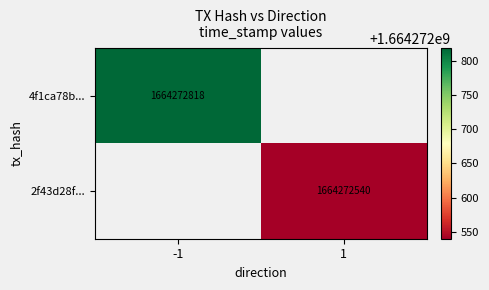

Count the number of categories in the chart.

2